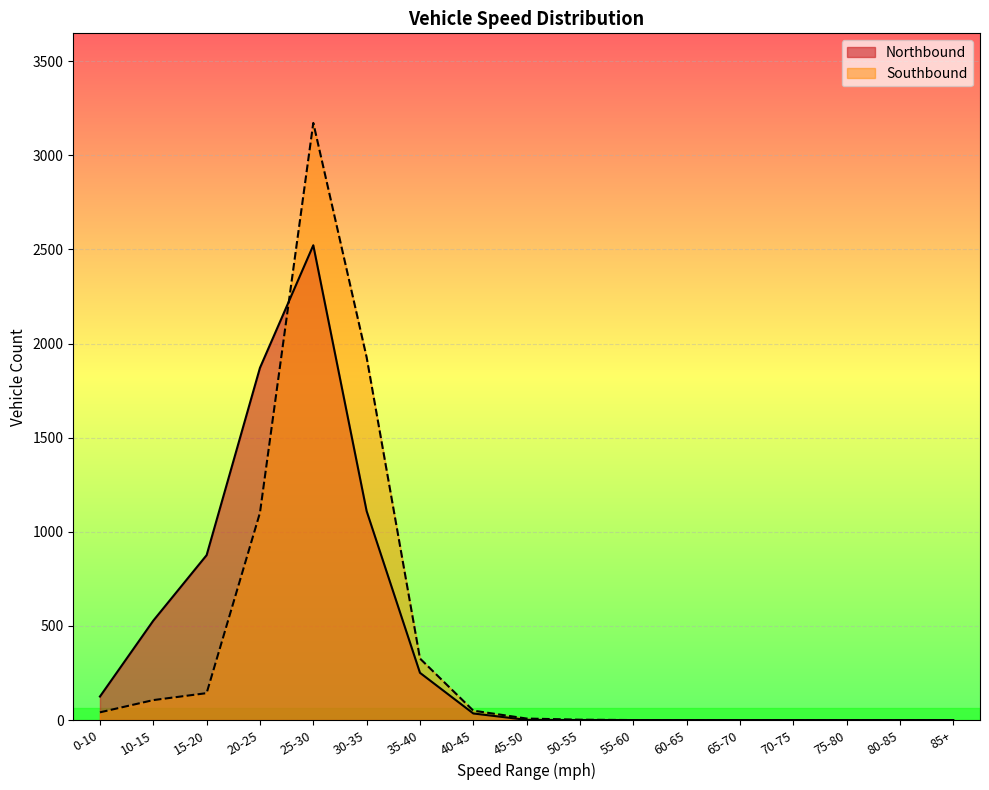

Which category has the lowest value across all series?

50-55